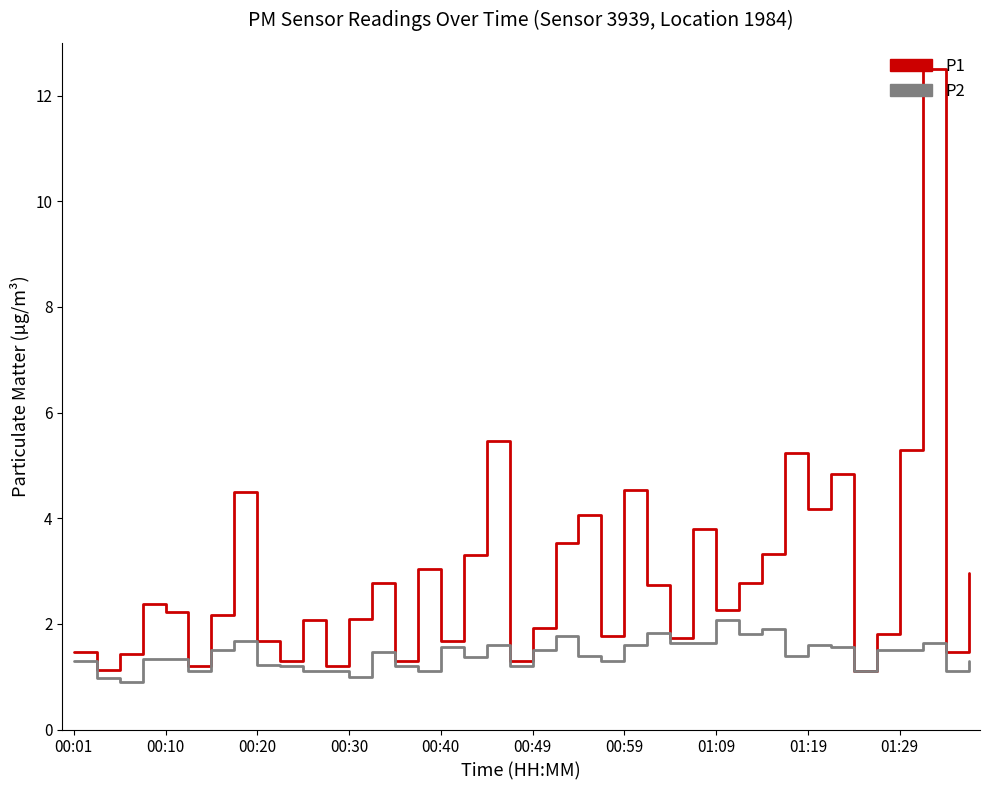

What is the lowest value of the P2 series?

0.9